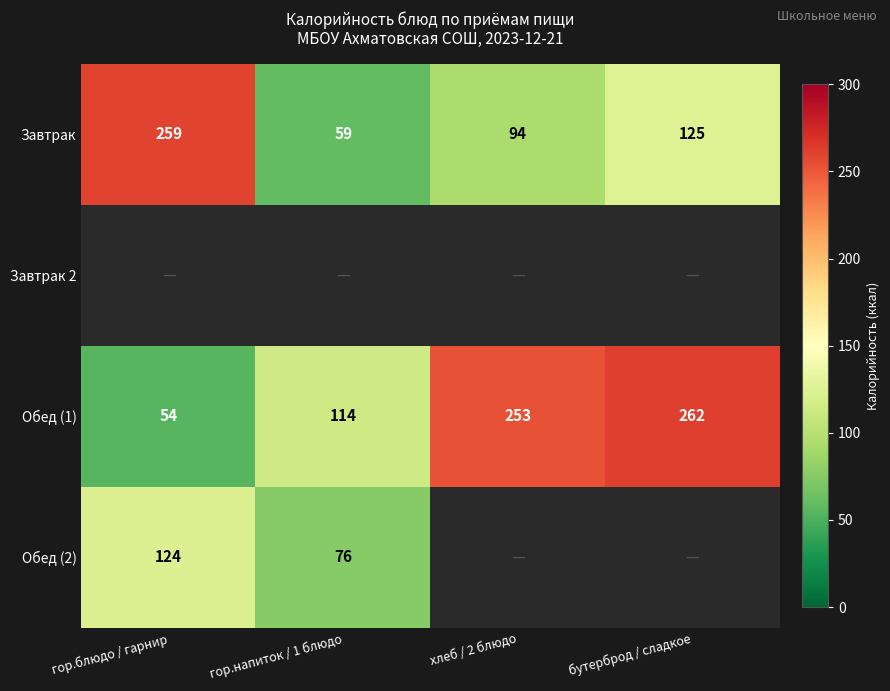

At which label is Завтрак closest to 159?

бутерброд / сладкое